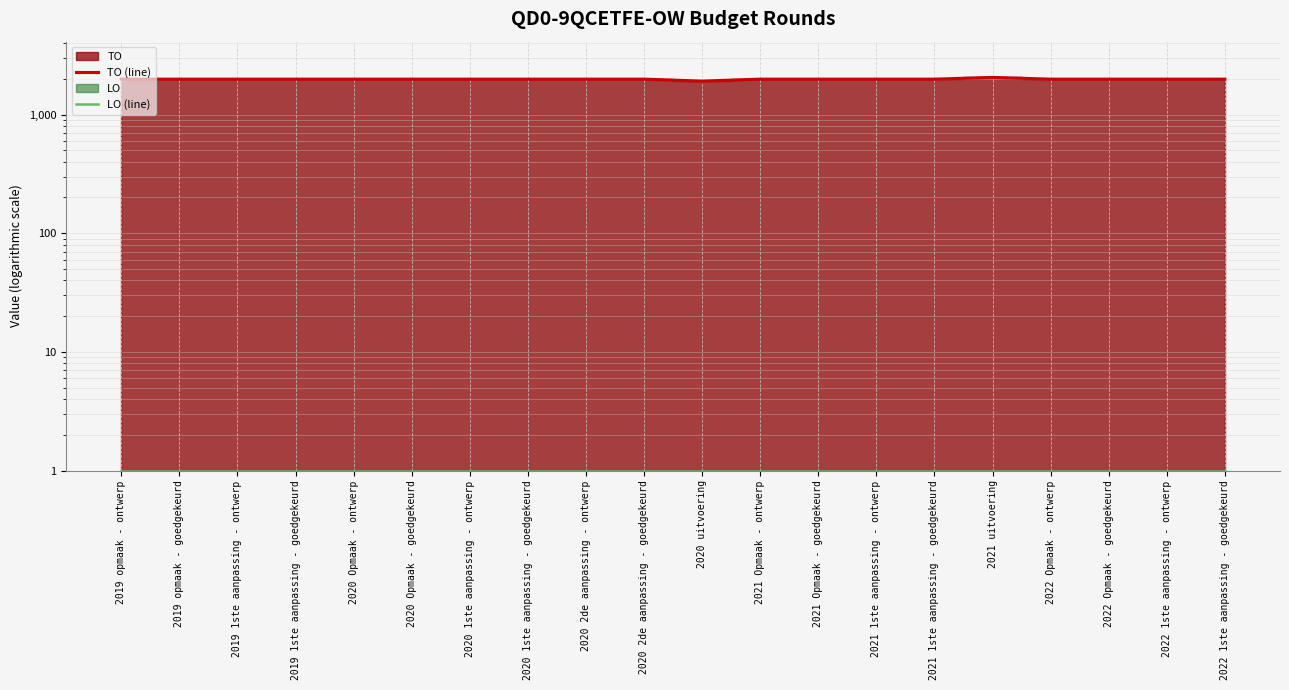

Read the TO (line) value at 2020 2de aanpassing - ontwerp, to the nearest 5.

1990